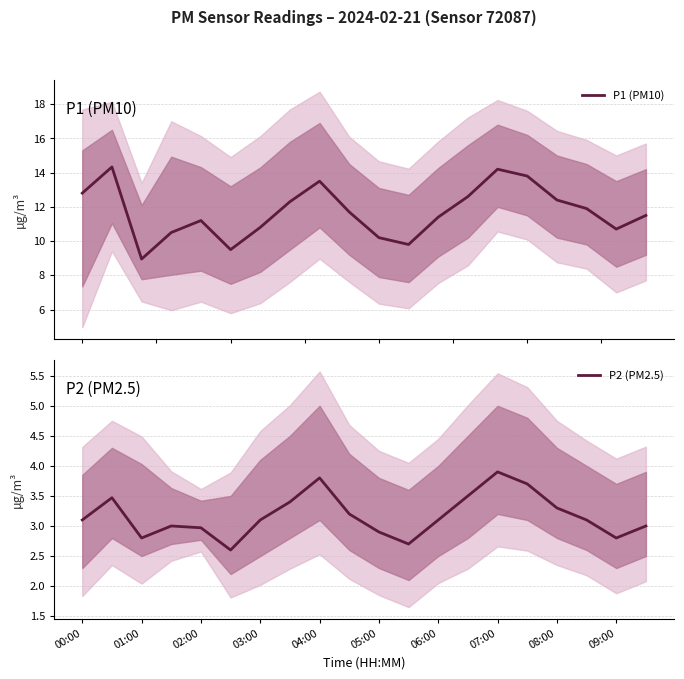

The P1 (PM10) series shows 11.5 at 19. True or false?

True